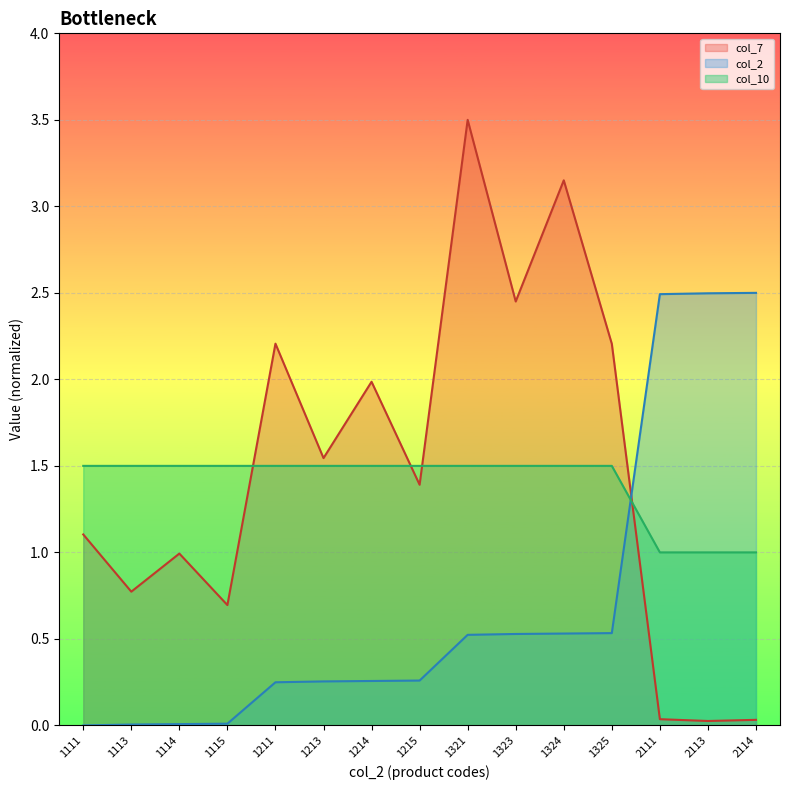

Which category has the lowest value in the col_2 series?

1111